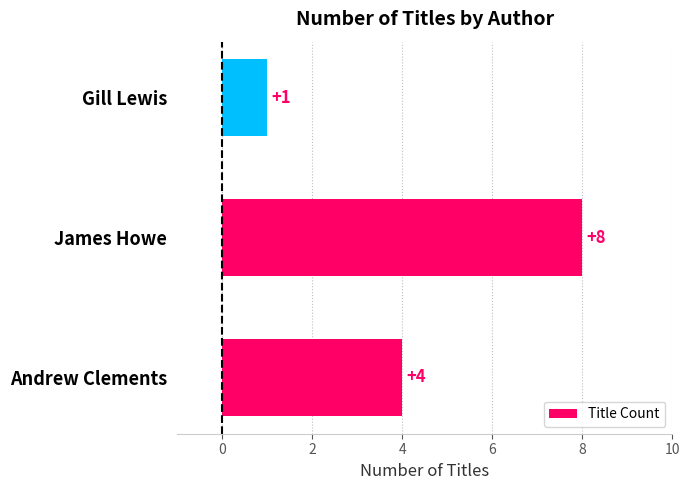

What is the difference between the second highest and minimum values?

3